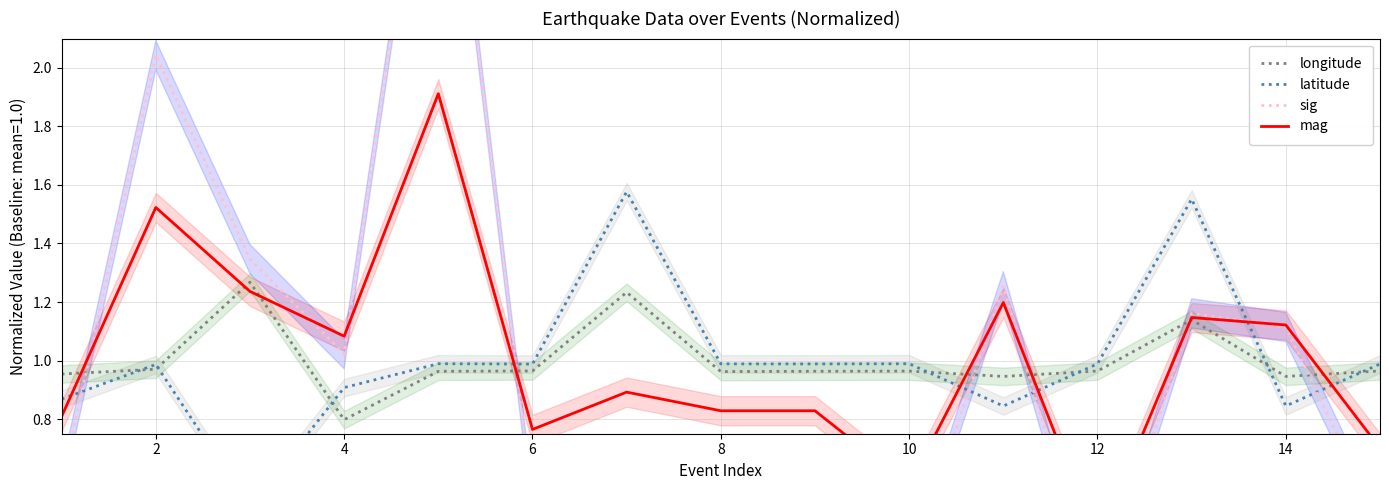

True or false: longitude has more than 1 interior local peaks.

True